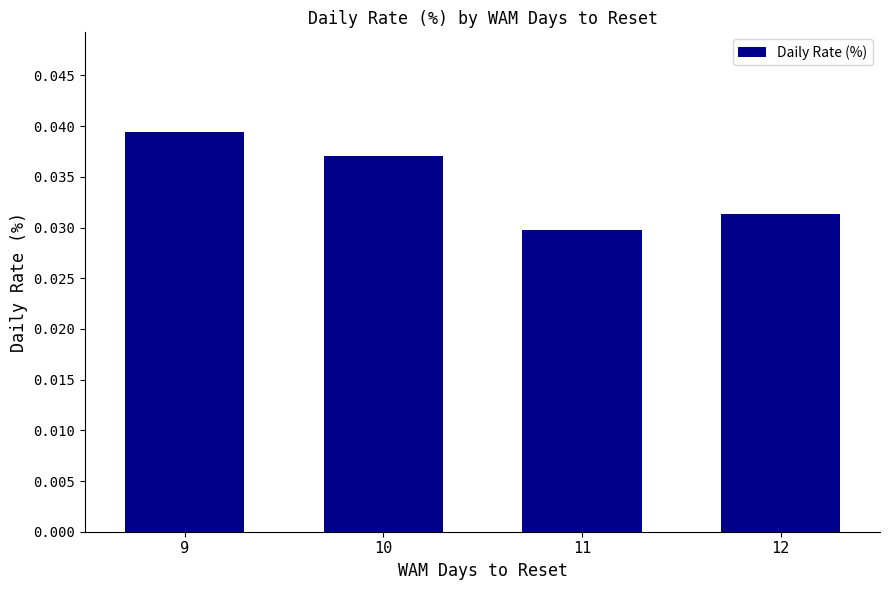

At which label is the value closest to 0?

11